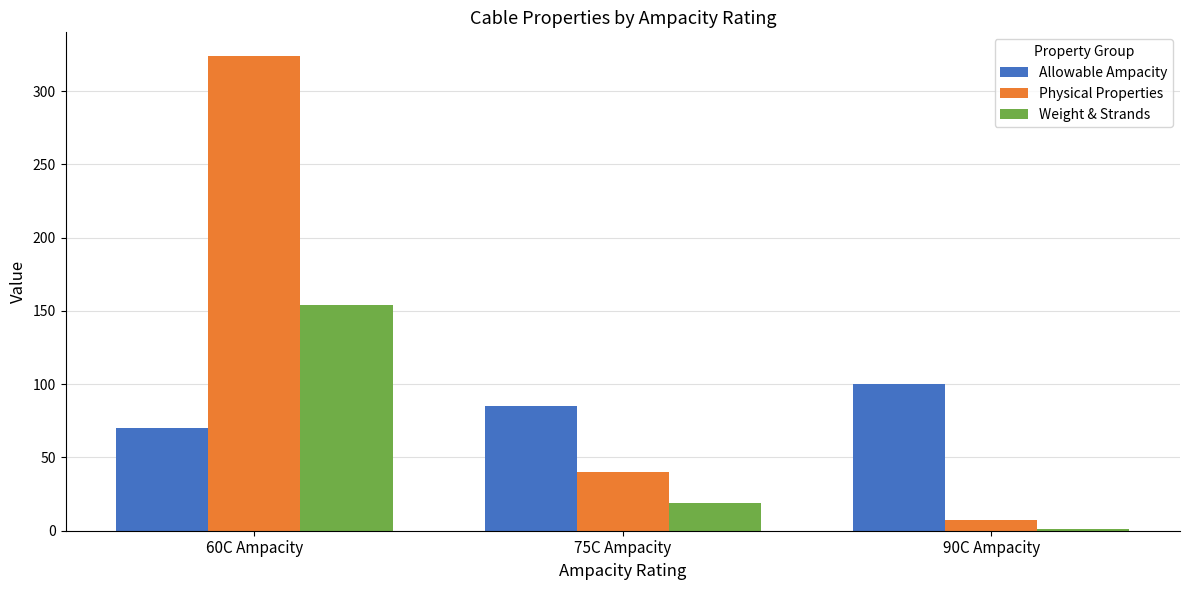

What is the sum of the Allowable Ampacity values at 60C Ampacity and 75C Ampacity?

155